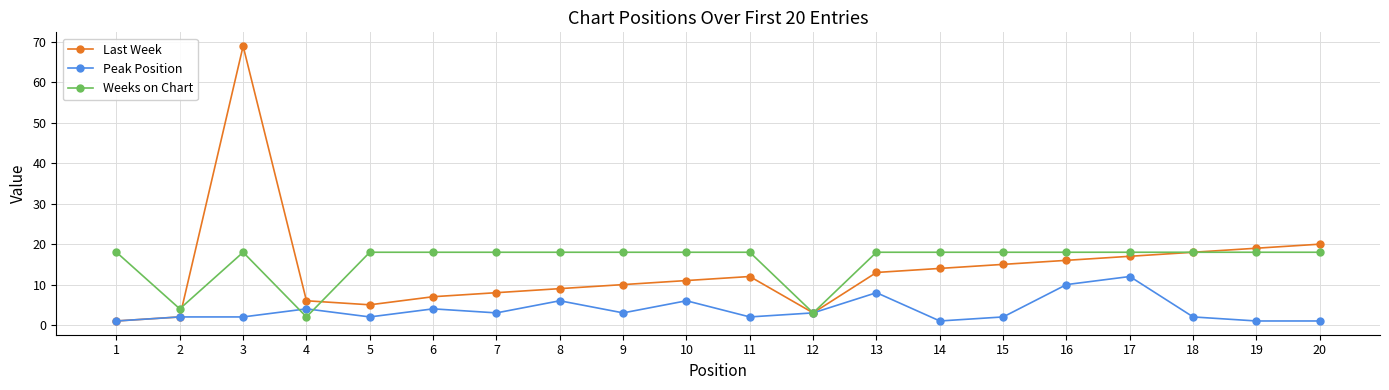

At which category is the sum across all series the highest?

3